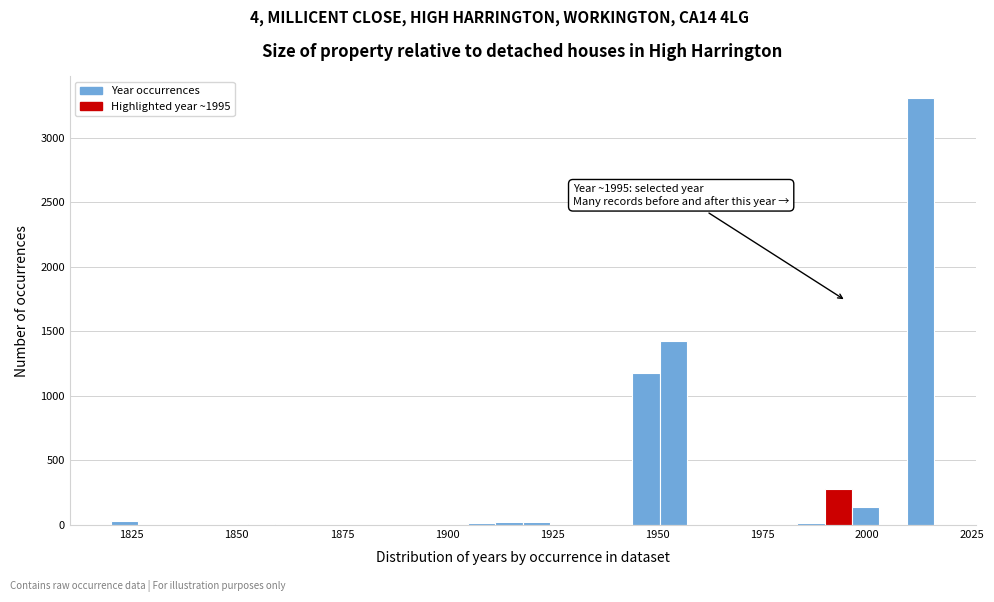

Read against the x-axis, roughly where is the centre of the tallest bar?

2015